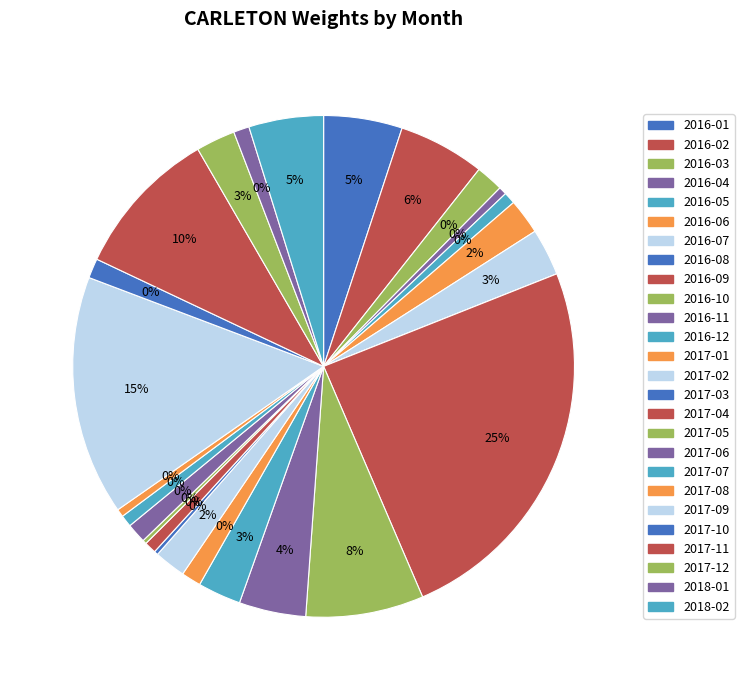

The 2016-12 slice represents 3% of the pie. True or false?

True